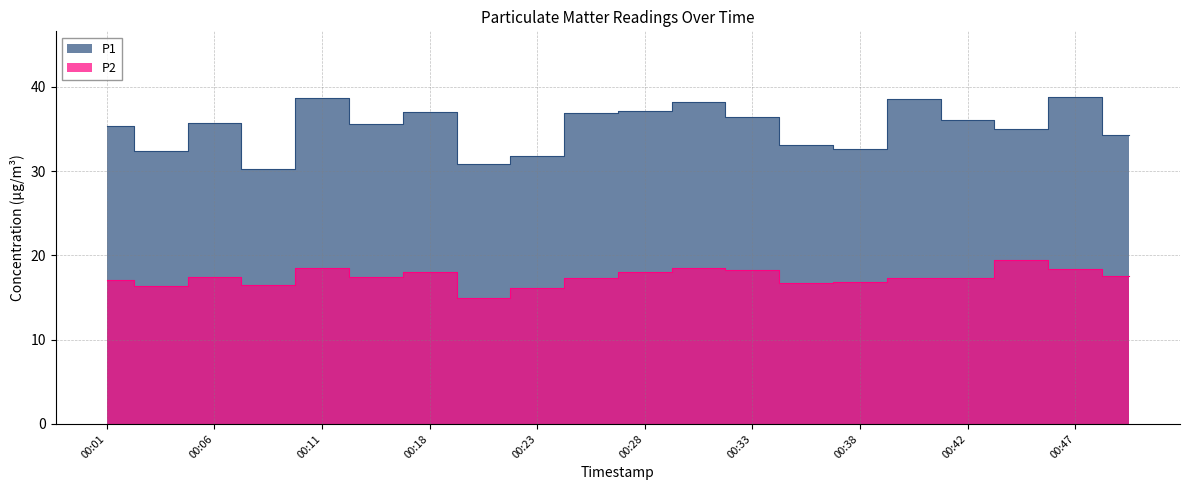

How many series are shown in this chart?

2